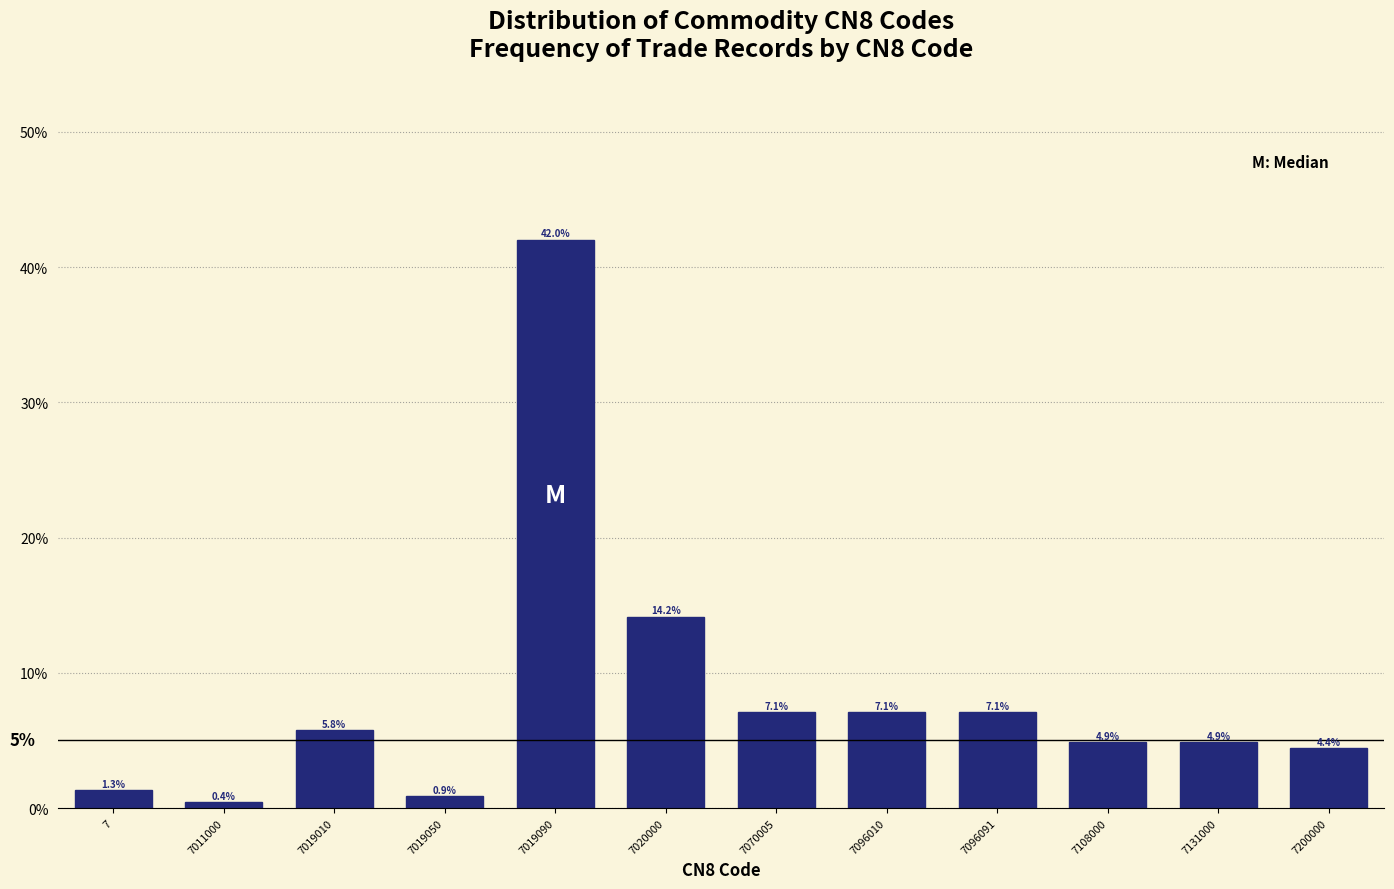

Are the bars horizontal?

No